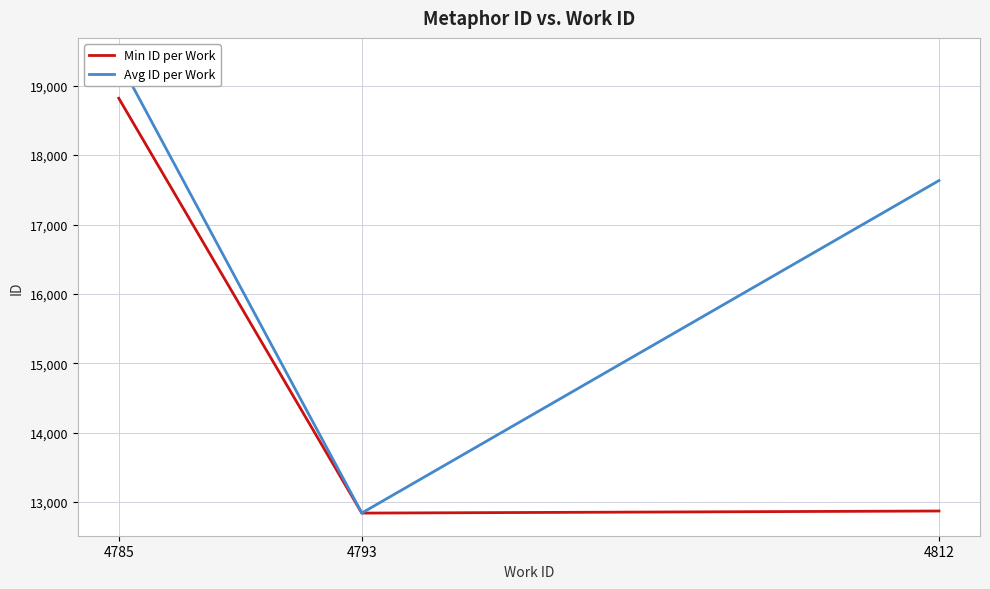

Count the number of data series in this chart.

2